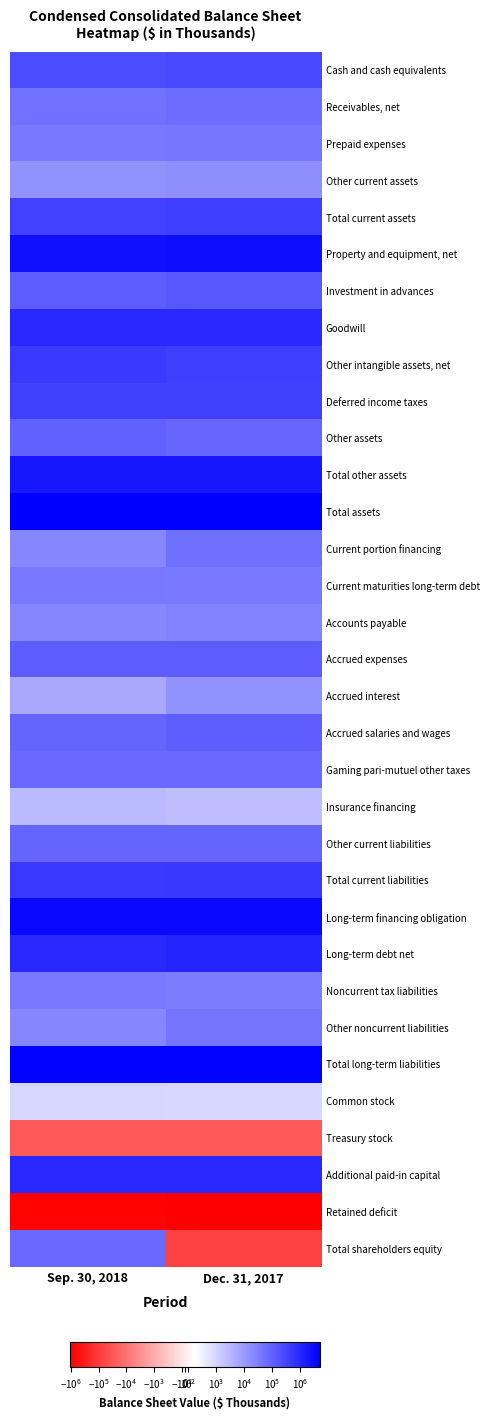

Reading left to right, list all the values displayed in this chart.

Cash and cash equivalents: Sep. 30, 2018=244548	Dec. 31, 2017=277953
Receivables, net: Sep. 30, 2018=49542	Dec. 31, 2017=62805
Prepaid expenses: Sep. 30, 2018=40122	Dec. 31, 2017=43780
Other current assets: Sep. 30, 2018=14154	Dec. 31, 2017=16494
Total current assets: Sep. 30, 2018=348366	Dec. 31, 2017=401032
Property and equipment, net: Sep. 30, 2018=2650322	Dec. 31, 2017=2756669
Investment in advances: Sep. 30, 2018=124653	Dec. 31, 2017=148912
Goodwill: Sep. 30, 2018=1008891	Dec. 31, 2017=1008097
Other intangible assets, net: Sep. 30, 2018=472968	Dec. 31, 2017=422606
Deferred income taxes: Sep. 30, 2018=385108	Dec. 31, 2017=390943
Other assets: Sep. 30, 2018=93534	Dec. 31, 2017=85653
Total other assets: Sep. 30, 2018=2085154	Dec. 31, 2017=2077111
Total assets: Sep. 30, 2018=5083842	Dec. 31, 2017=5234812
Current portion financing: Sep. 30, 2018=23068	Dec. 31, 2017=56248
Current maturities long-term debt: Sep. 30, 2018=39223	Dec. 31, 2017=35612
Accounts payable: Sep. 30, 2018=21801	Dec. 31, 2017=26048
Accrued expenses: Sep. 30, 2018=126874	Dec. 31, 2017=125688
Accrued interest: Sep. 30, 2018=5788	Dec. 31, 2017=13528
Accrued salaries and wages: Sep. 30, 2018=91195	Dec. 31, 2017=111252
Gaming pari-mutuel other taxes: Sep. 30, 2018=70071	Dec. 31, 2017=69645
Insurance financing: Sep. 30, 2018=2847	Dec. 31, 2017=2404
Other current liabilities: Sep. 30, 2018=91770	Dec. 31, 2017=89584
Total current liabilities: Sep. 30, 2018=472637	Dec. 31, 2017=530009
Long-term financing obligation: Sep. 30, 2018=3467415	Dec. 31, 2017=3482573
Long-term debt net: Sep. 30, 2018=1013747	Dec. 31, 2017=1214625
Noncurrent tax liabilities: Sep. 30, 2018=37258	Dec. 31, 2017=34099
Other noncurrent liabilities: Sep. 30, 2018=22329	Dec. 31, 2017=46652
Total long-term liabilities: Sep. 30, 2018=4540749	Dec. 31, 2017=4777949
Common stock: Sep. 30, 2018=945	Dec. 31, 2017=933
Treasury stock: Sep. 30, 2018=-28414	Dec. 31, 2017=-28414
Additional paid-in capital: Sep. 30, 2018=1023843	Dec. 31, 2017=1007606
Retained deficit: Sep. 30, 2018=-925918	Dec. 31, 2017=-1051818
Total shareholders equity: Sep. 30, 2018=70456	Dec. 31, 2017=-73146